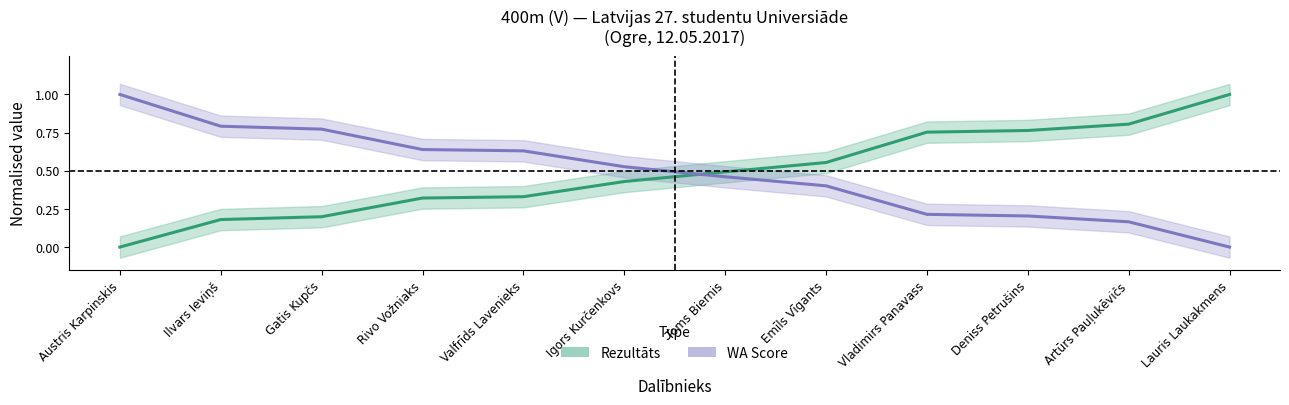

What is the label of the 3rd point from the left?

Gatis Kupčs